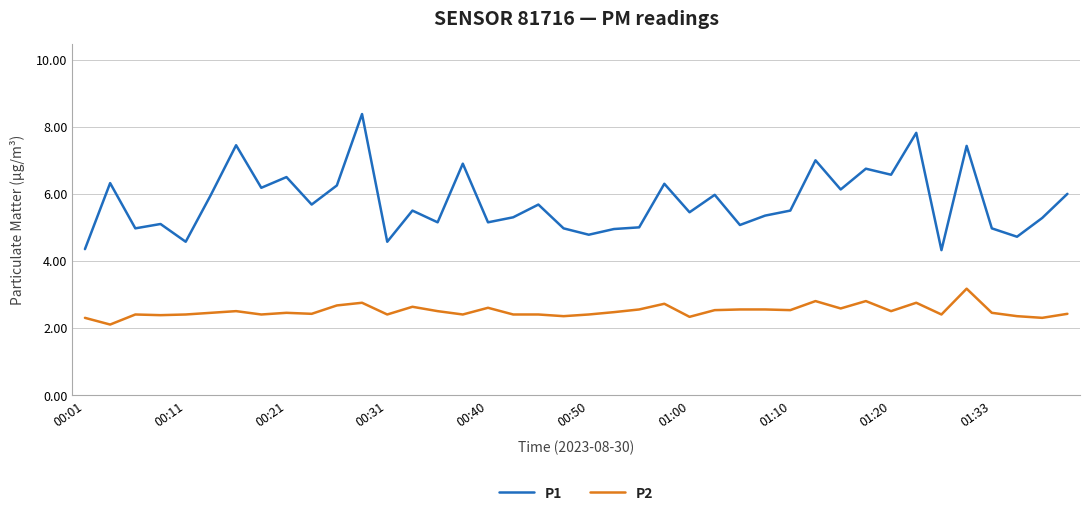

True or false: P1 has more than 0 interior local peaks.

True